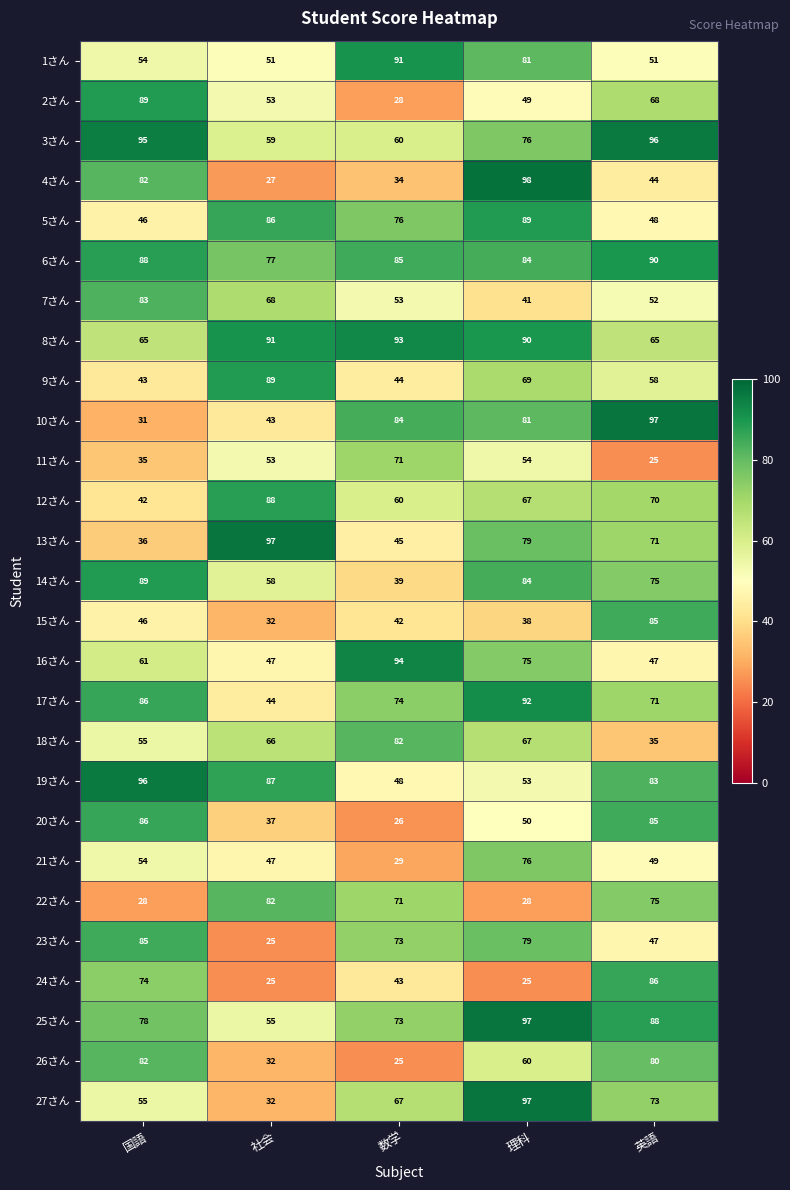

What is the average value of the 17さん series?

73